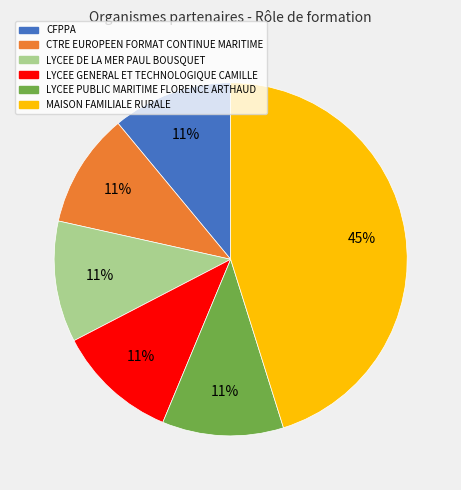

Is LYCEE GENERAL ET TECHNOLOGIQUE CAMILLE the majority of the pie?

No